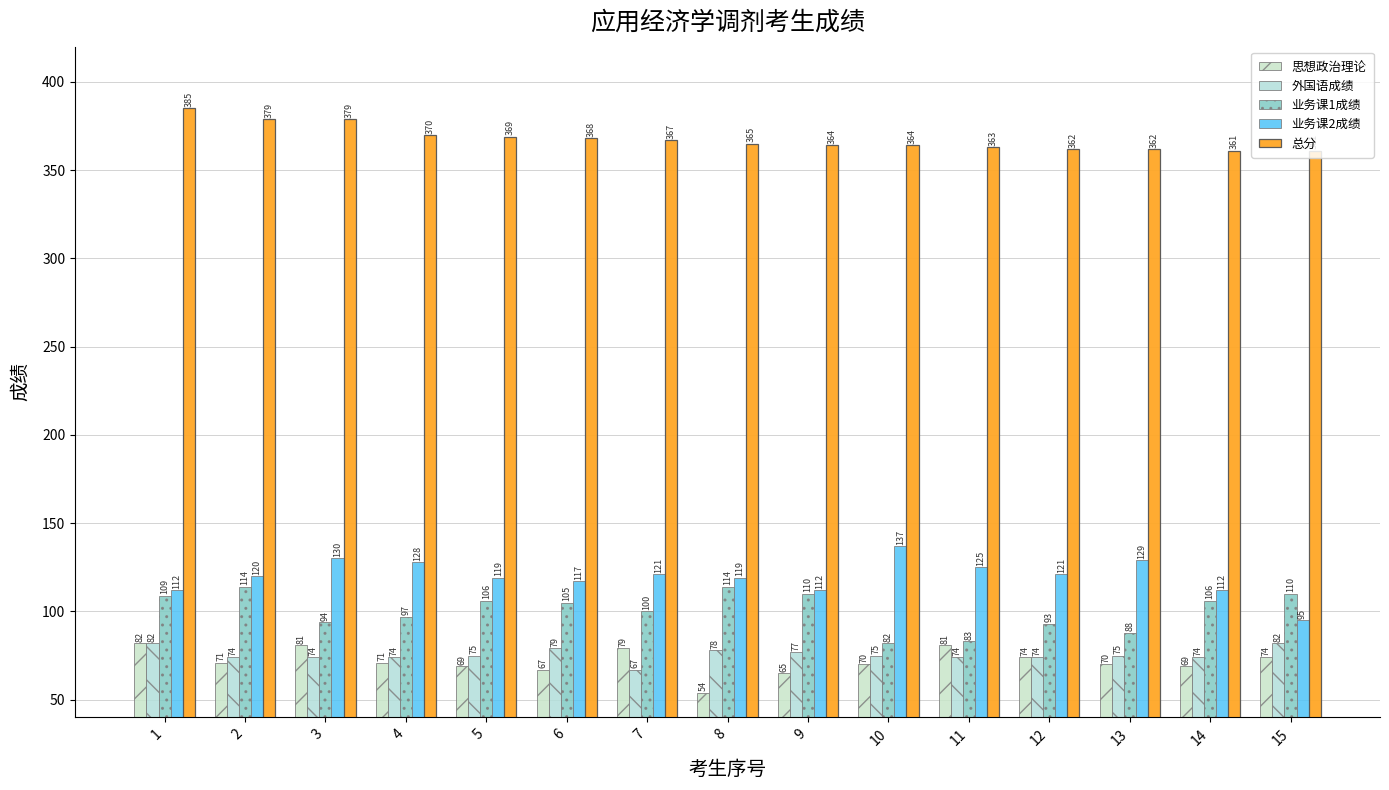

What are all the series names shown in the legend?

思想政治理论, 外国语成绩, 业务课1成绩, 业务课2成绩, 总分